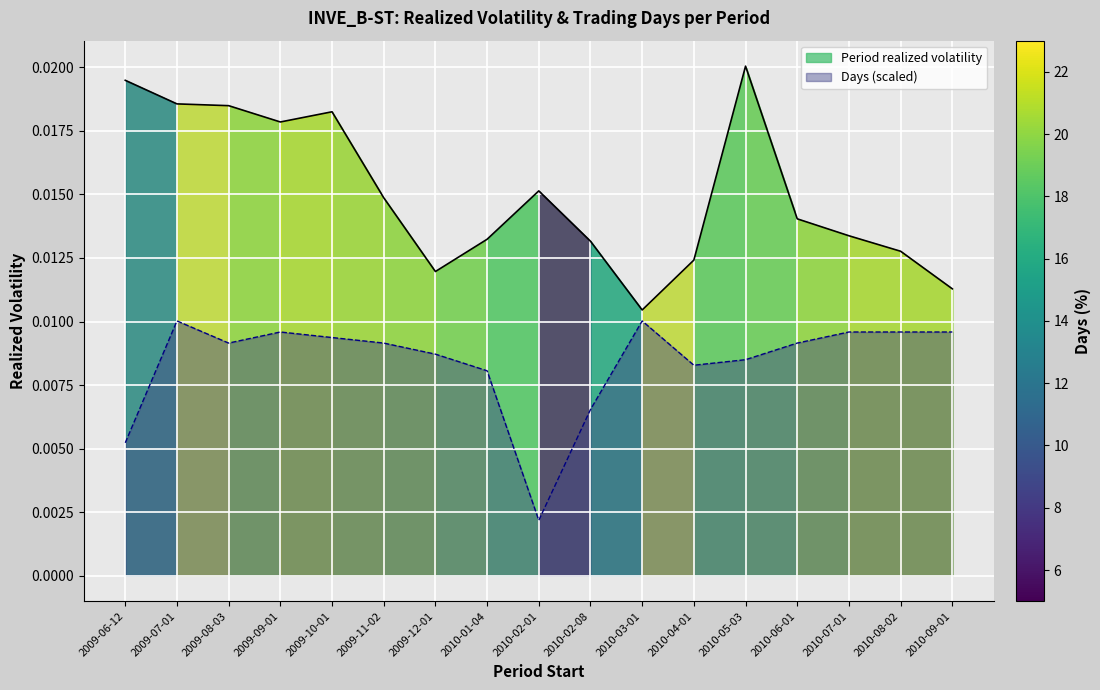

How many categories are shown in the chart?

17